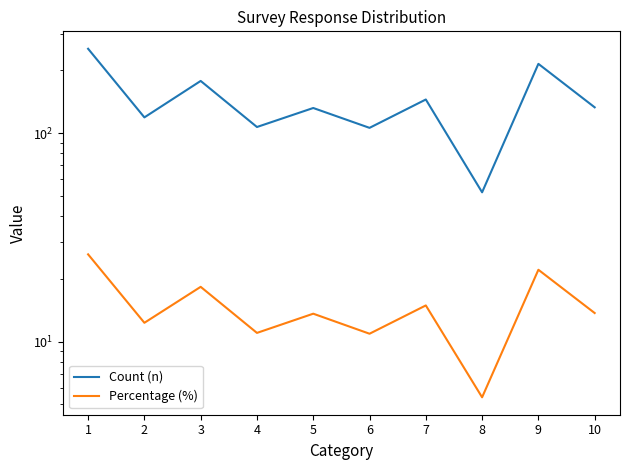

Between 1 and 6, which series saw the biggest shift?

Count (n)